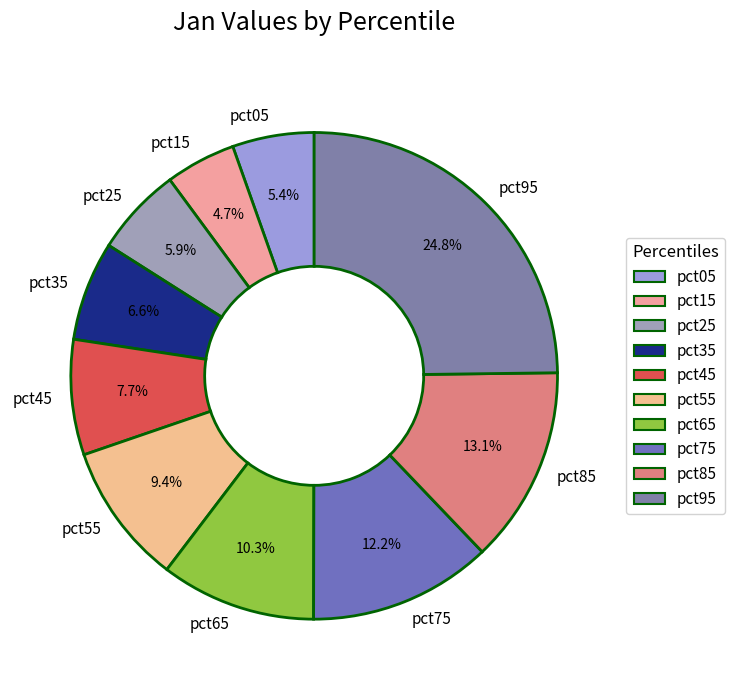

What percentage is the pct85 slice, to the nearest percent?

13%